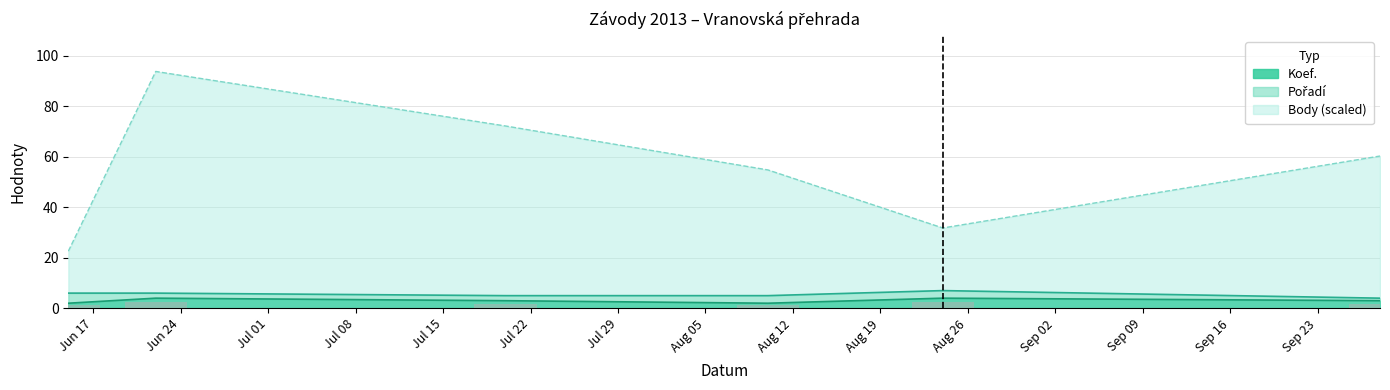

How many series are shown in this chart?

3